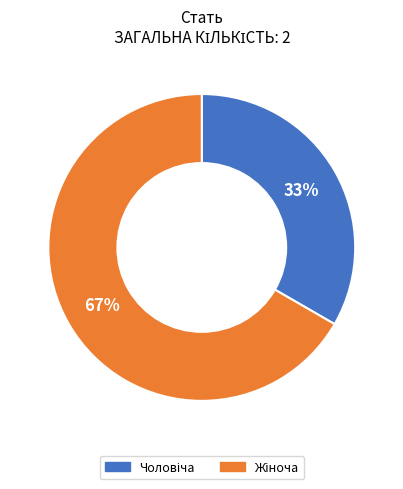

Does any single category account for the majority?

Yes